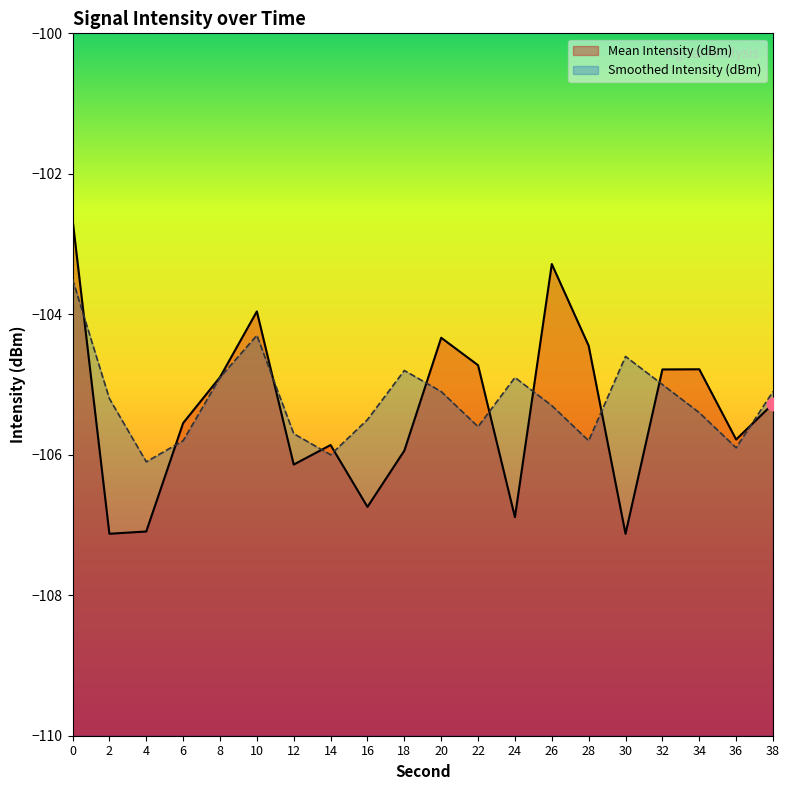

Which series has the largest total across all categories?

Smoothed Intensity (dBm)